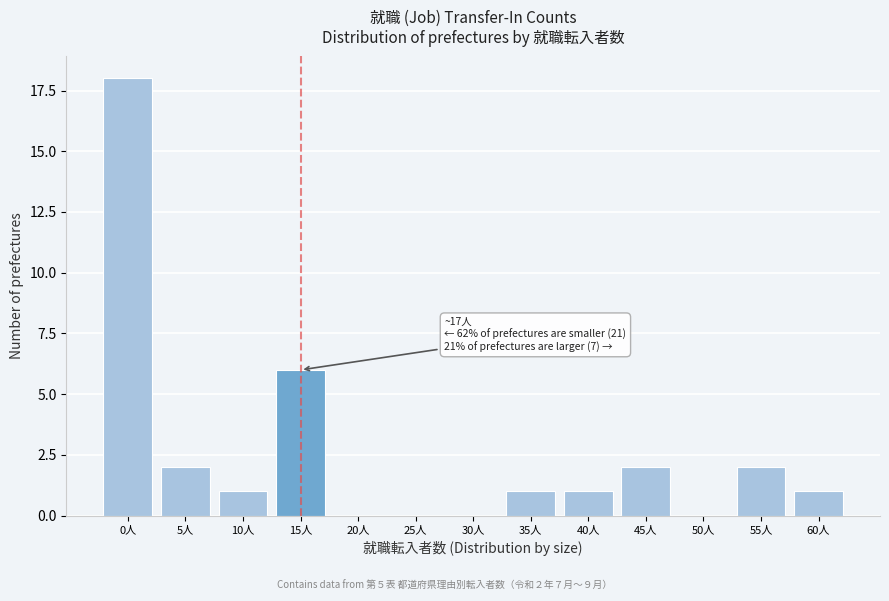

Reading right to left, what are all the values shown in this chart?

60人=1	55人=2	50人=0	45人=2	40人=1	35人=1	30人=0	25人=0	20人=0	15人=6	10人=1	5人=2	0人=18